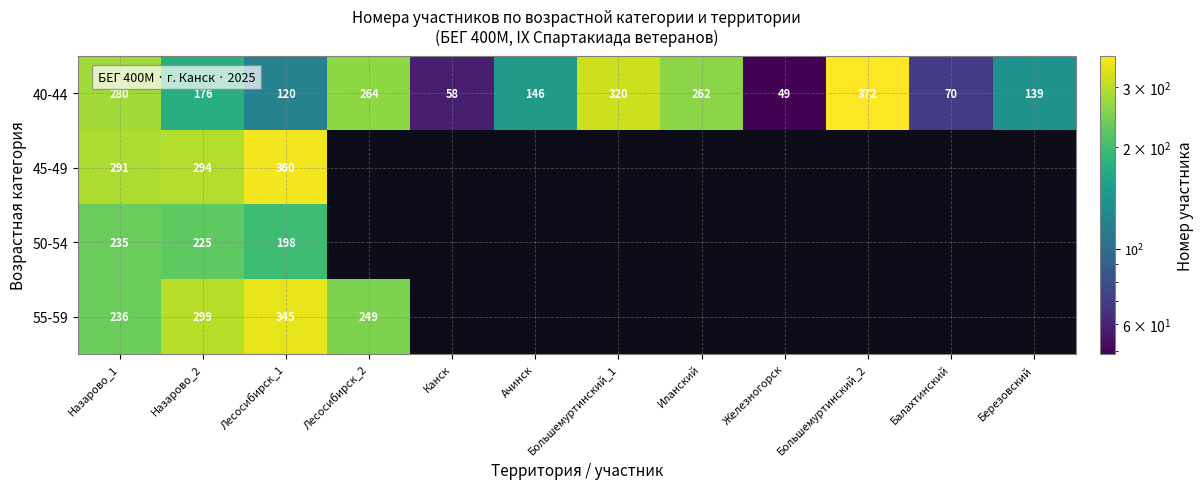

How many data points in 40-44 are less than 176?

6